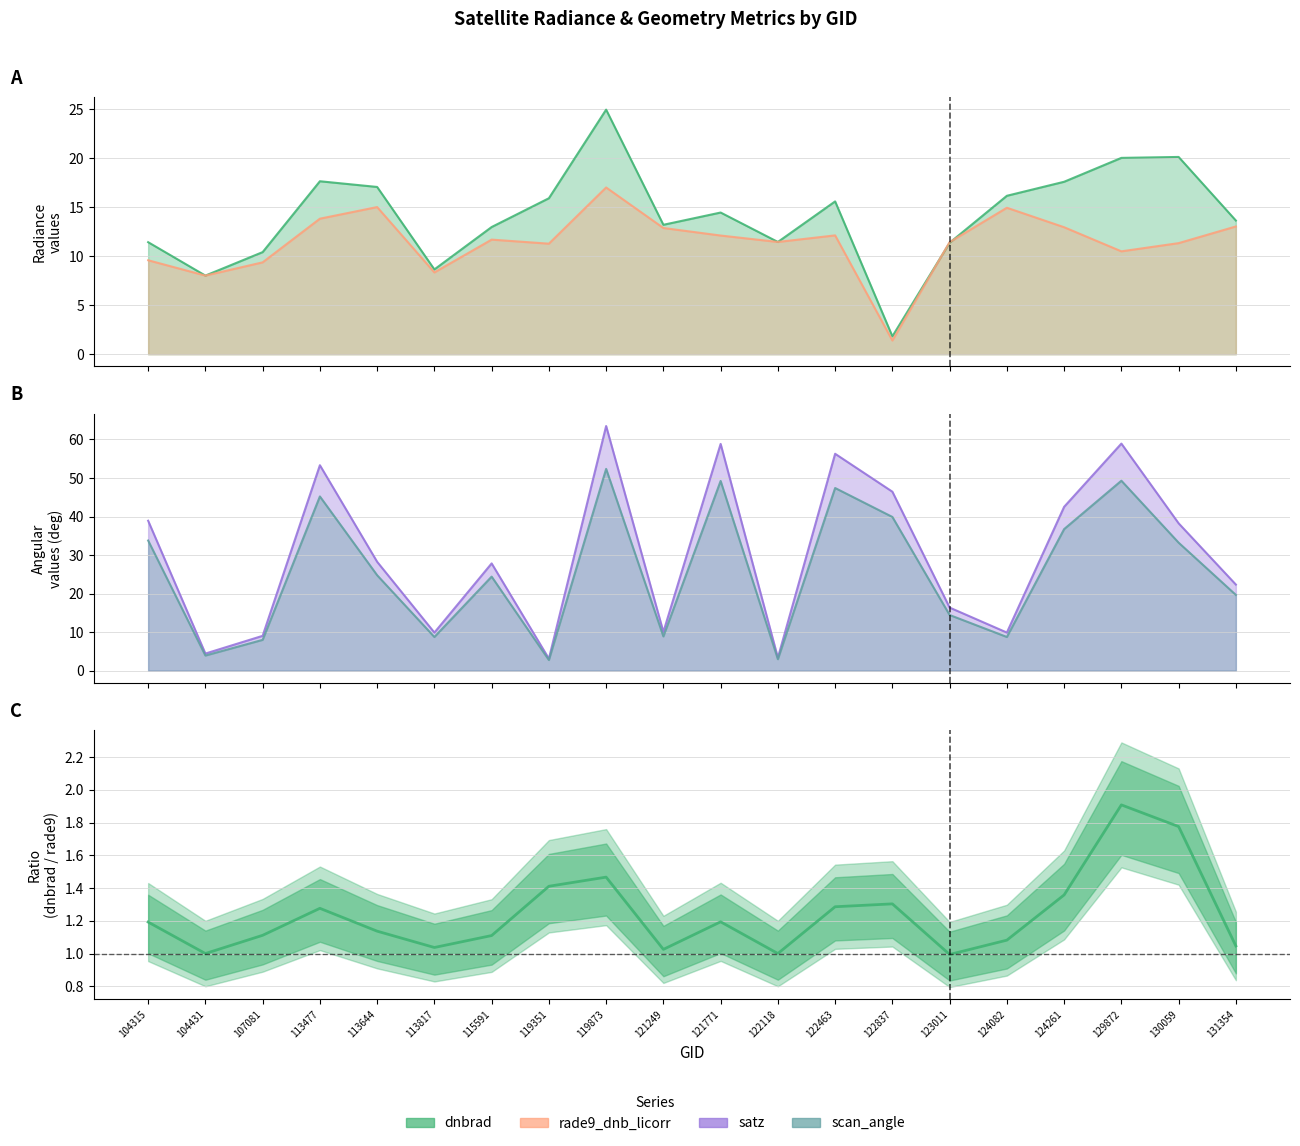

What is the sum of the values at 122118 and 107081?

2.1